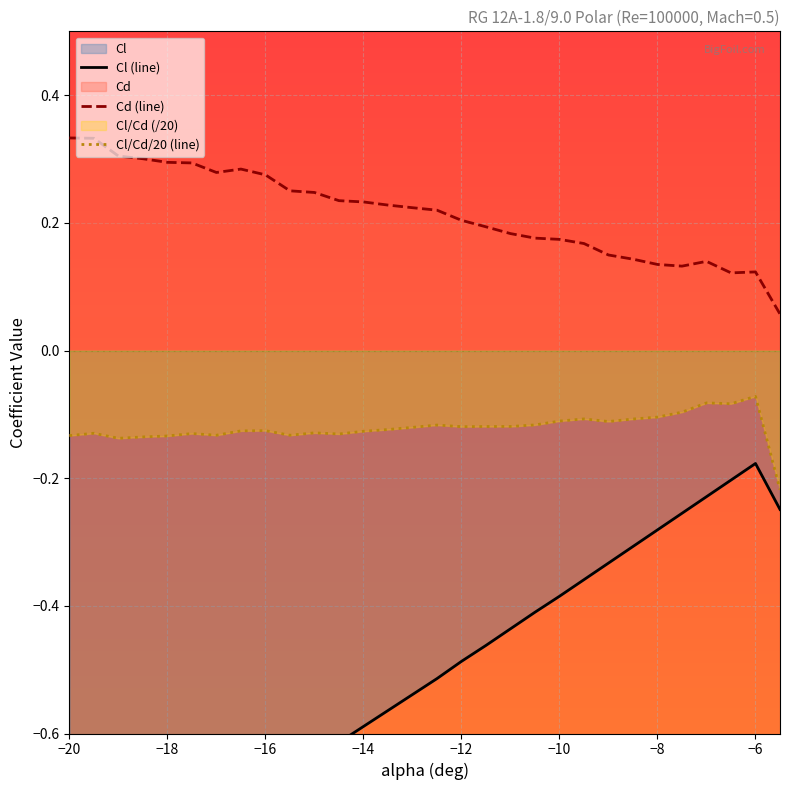

Rank the series by their maximum value, from lowest to highest.

Cl, Cl/Cd, Cd